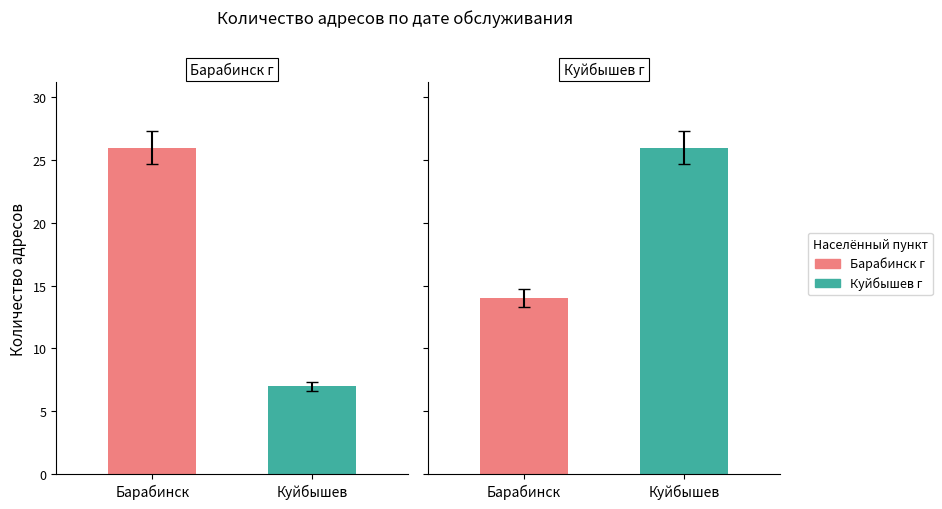

How many series are shown in this chart?

2